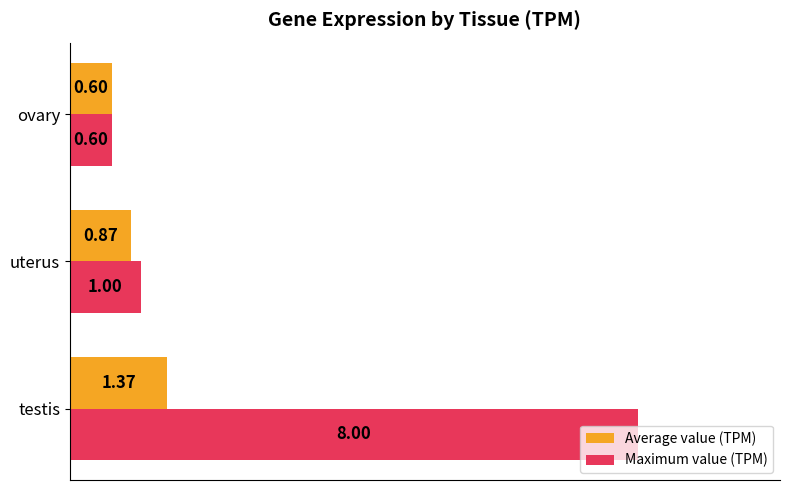

Between uterus and ovary, which series saw the biggest shift?

Maximum value (TPM)